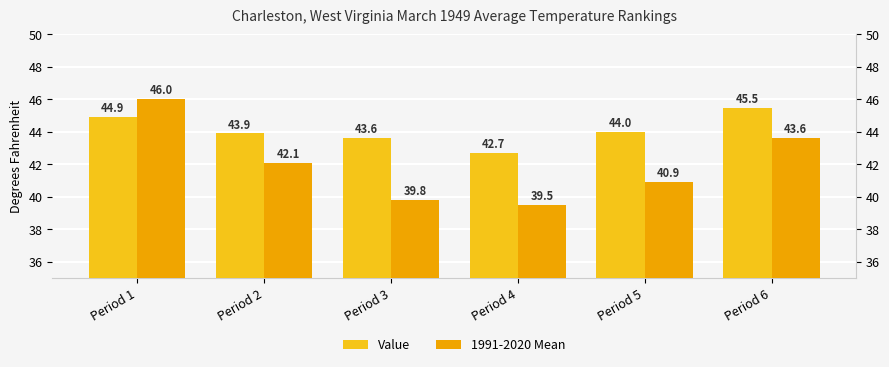

Rank the series at Period 2 from highest to lowest value.

Value, 1991-2020 Mean